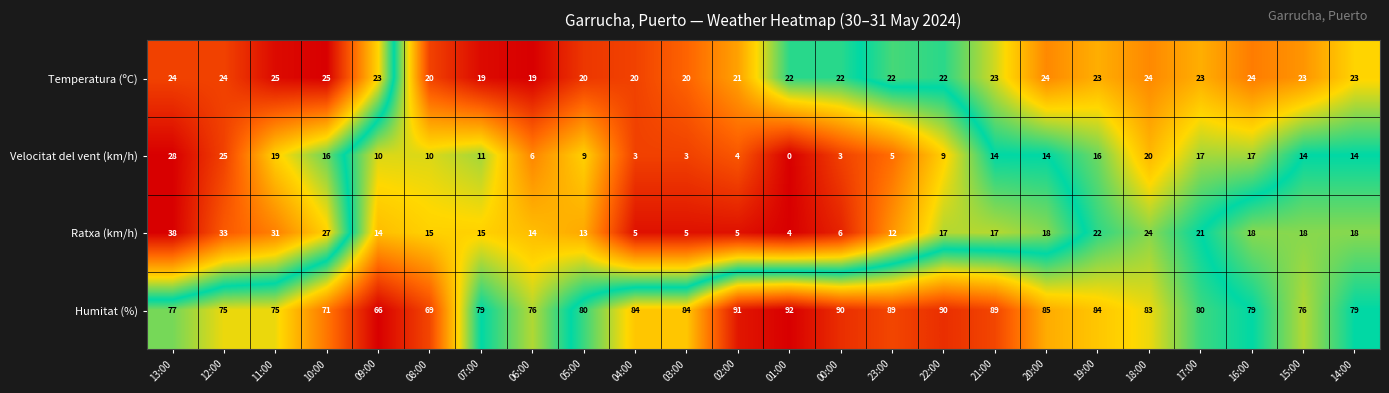

At how many categories does at least one series exceed 0?

24